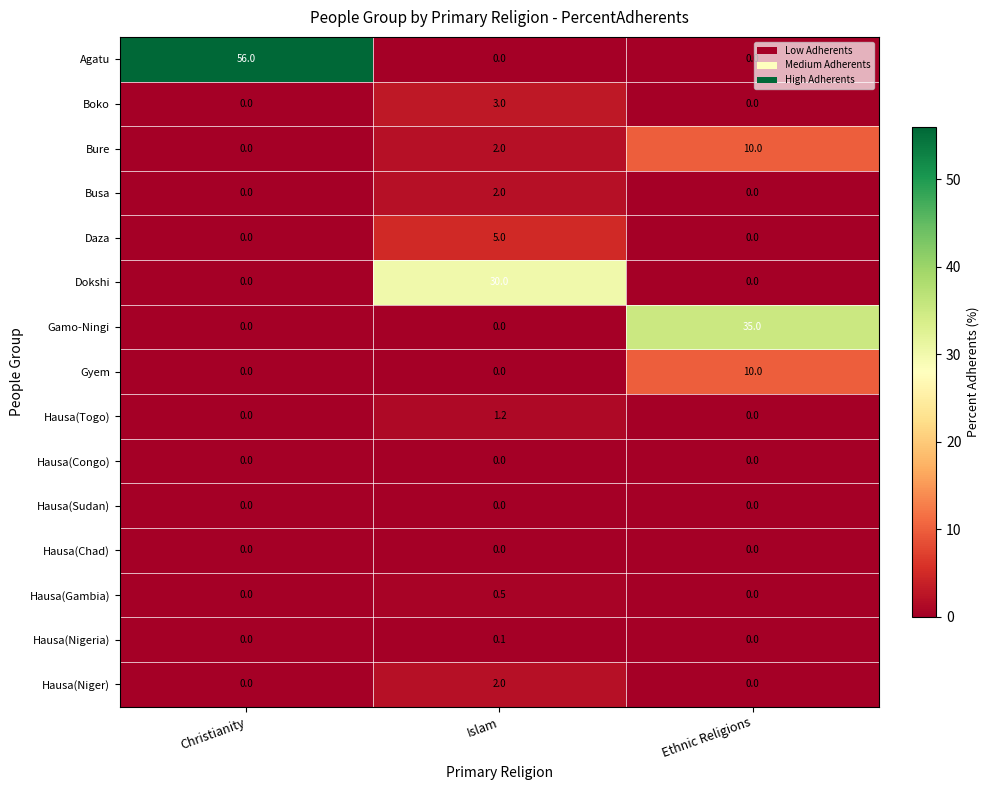

How many categories are shown in the chart?

3